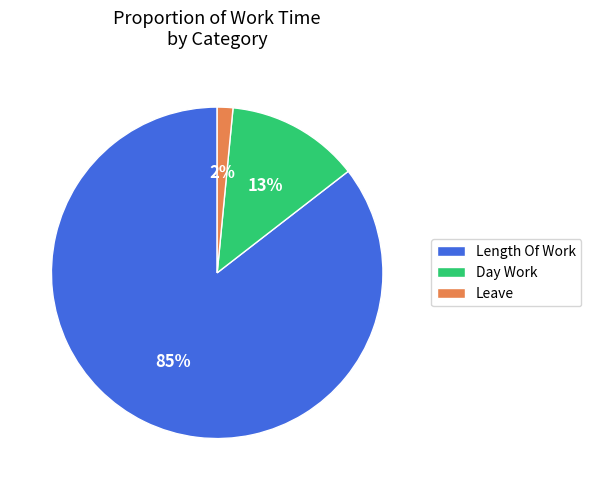

To the nearest percent, what is the difference between the Day Work and Leave slice percentages?

11%